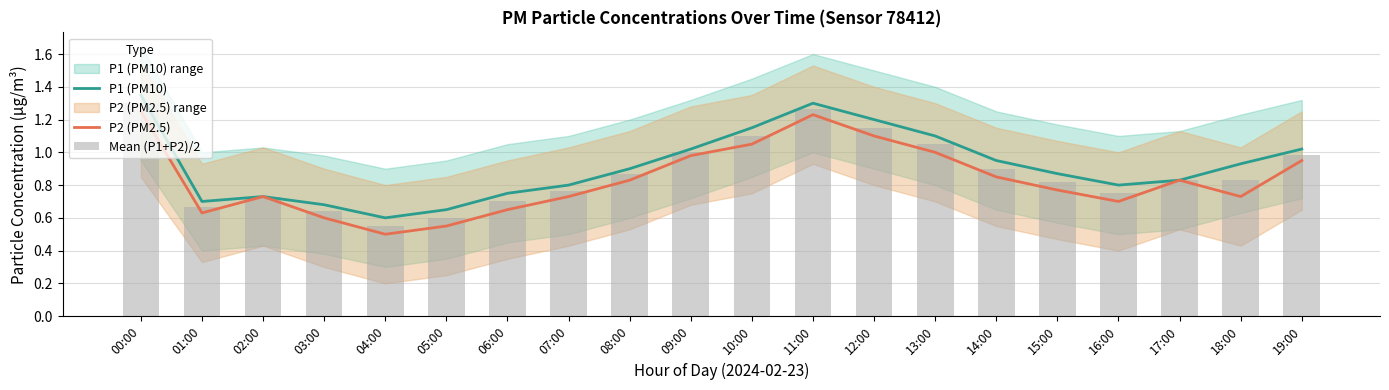

What is the difference between the highest and lowest values at 06:00?

0.1